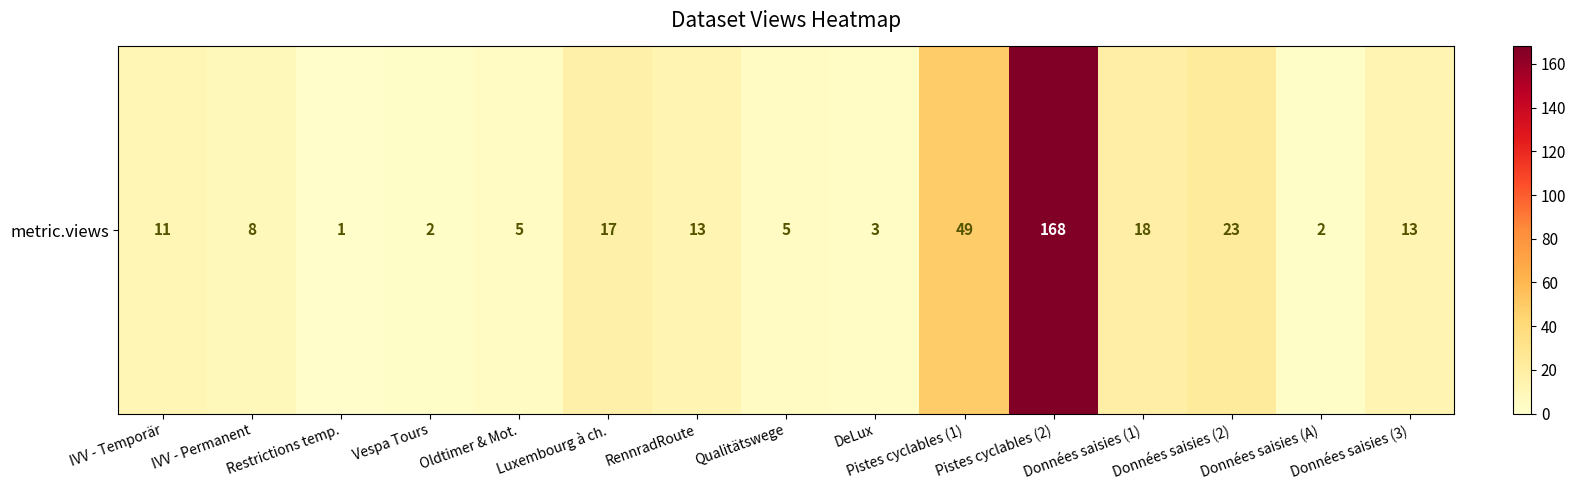

Where is the data nearest to the value 84?

Pistes cyclables (1)